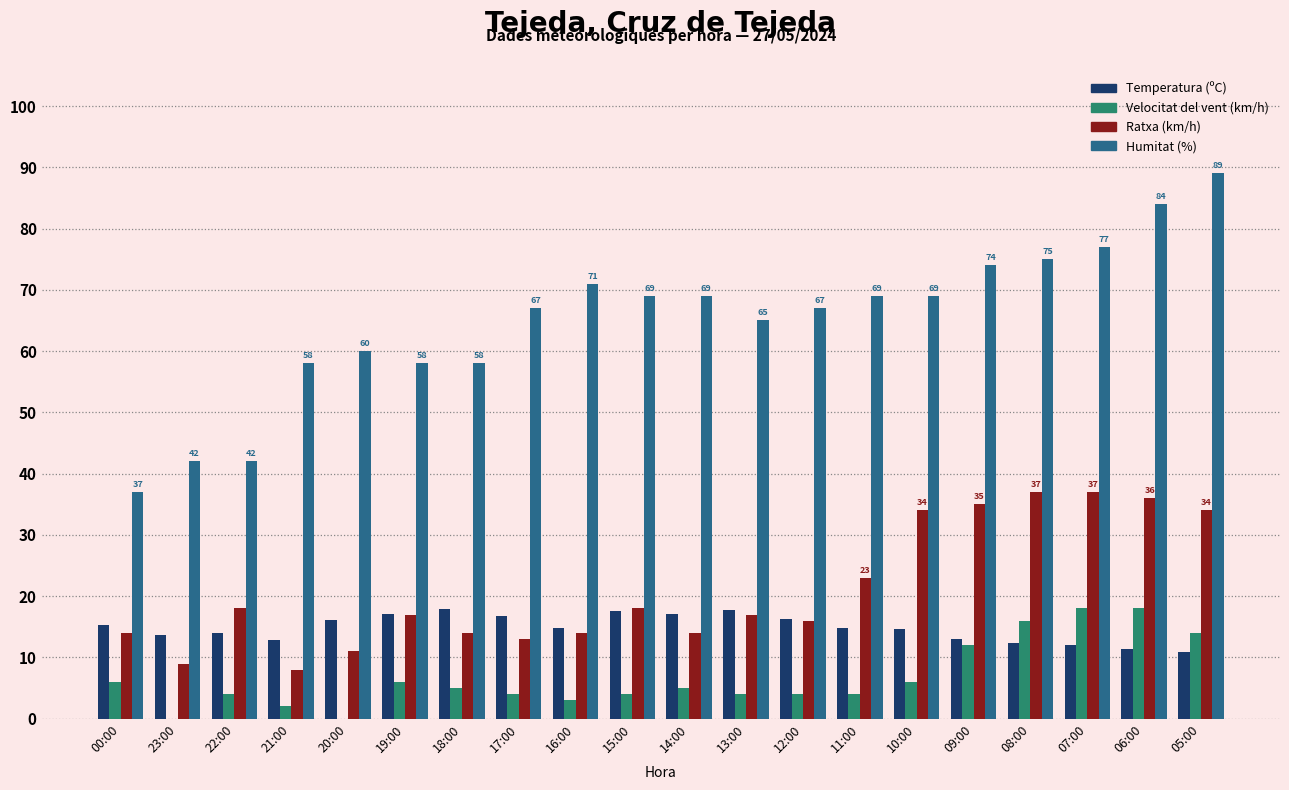

Are the bars horizontal?

No